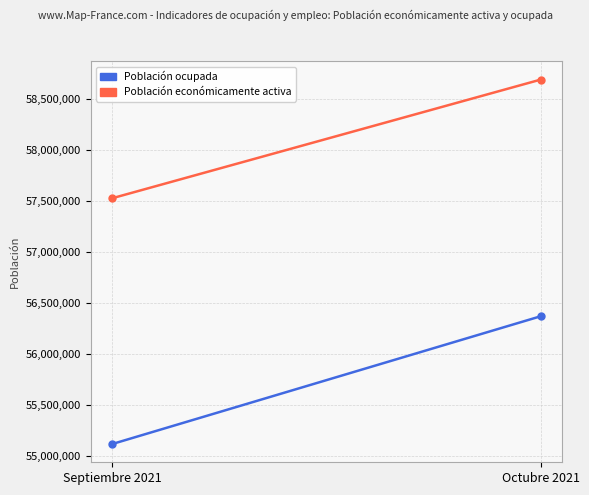

How many Población económicamente activa values are between 57524049 and 58686373?

2